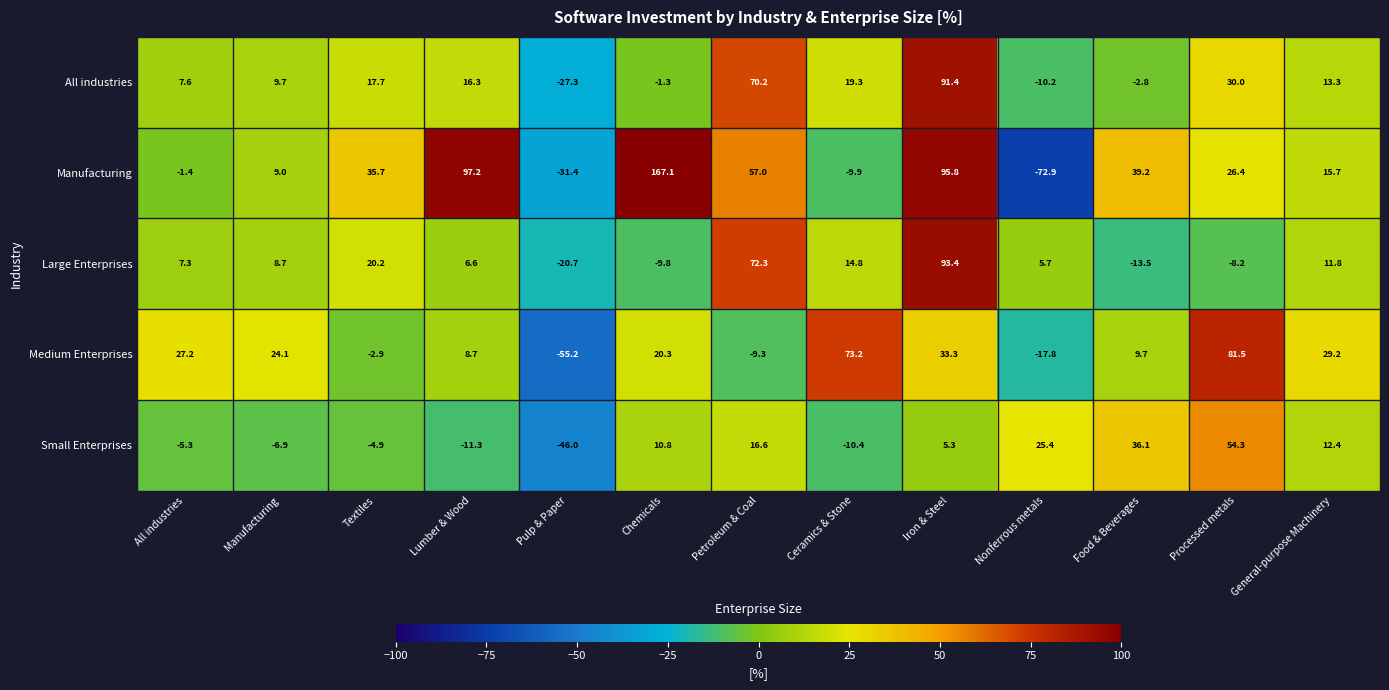

What is the difference between the Small Enterprises values at General-purpose Machinery and Ceramics & Stone?

22.8